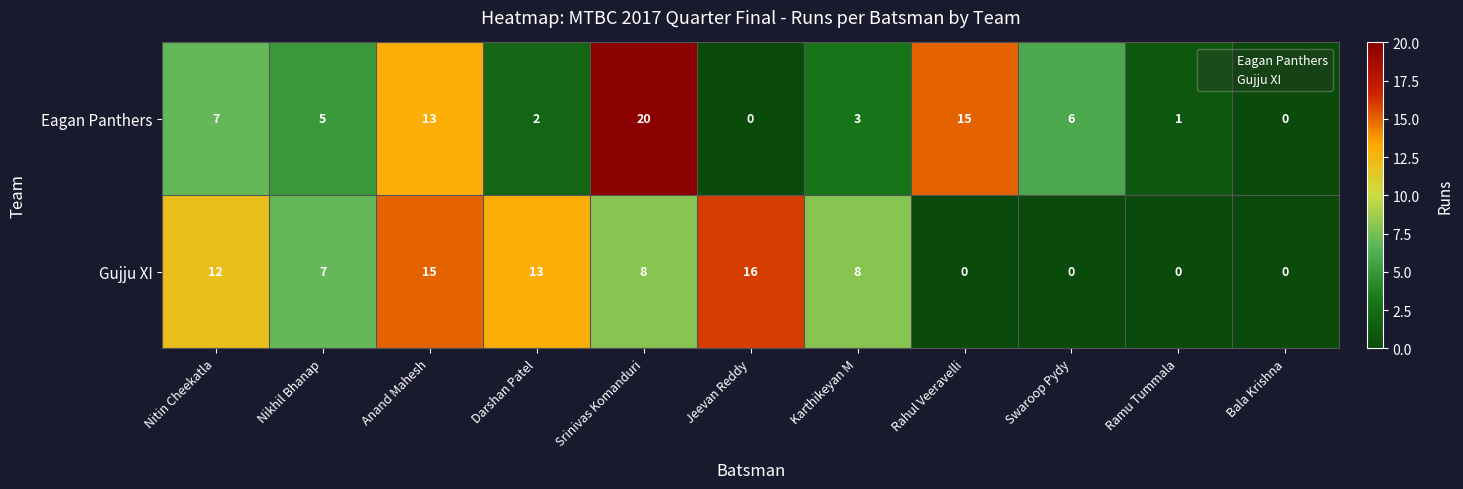

At how many categories does at least one series exceed 11?

6